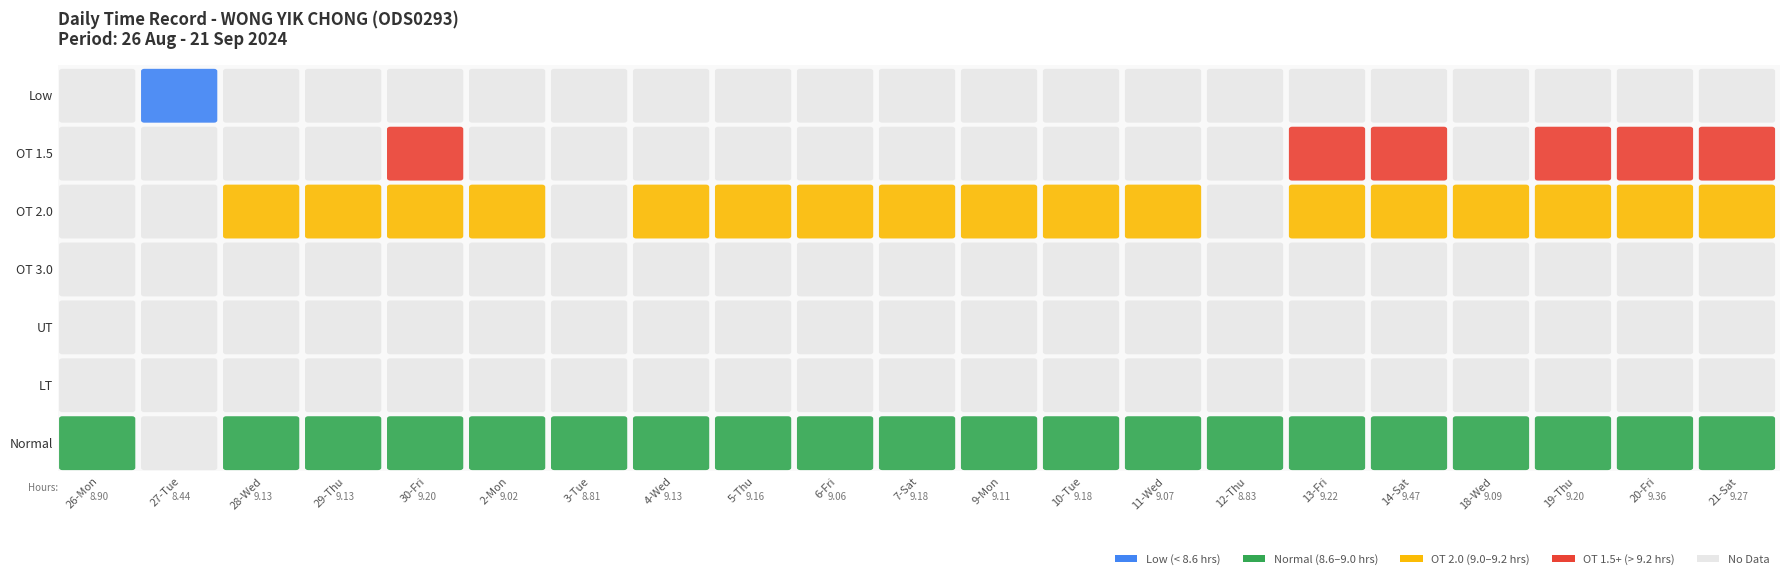

Reading left to right, list all the values displayed in this chart.

26-Mon: 0=8.9	1=0.0	2=0.0	3=0.0	4=0.0	5=0.0	6=0.0
27-Tue: 0=8.4	1=0.0	2=0.0	3=0.0	4=0.0	5=0.0	6=0.0
28-Wed: 0=9.1	1=0.0	2=0.0	3=0.0	4=0.0	5=0.0	6=0.0
29-Thu: 0=9.1	1=0.0	2=0.0	3=0.0	4=0.0	5=0.0	6=0.0
30-Fri: 0=9.2	1=0.0	2=0.0	3=0.0	4=0.0	5=0.0	6=0.0
2-Mon: 0=9.0	1=0.0	2=0.0	3=0.0	4=0.0	5=0.0	6=0.0
3-Tue: 0=8.8	1=0.0	2=0.0	3=0.0	4=0.0	5=0.0	6=0.0
4-Wed: 0=9.1	1=0.0	2=0.0	3=0.0	4=0.0	5=0.0	6=0.0
5-Thu: 0=9.2	1=0.0	2=0.0	3=0.0	4=0.0	5=0.0	6=0.0
6-Fri: 0=9.1	1=0.0	2=0.0	3=0.0	4=0.0	5=0.0	6=0.0
7-Sat: 0=9.2	1=0.0	2=0.0	3=0.0	4=0.0	5=0.0	6=0.0
9-Mon: 0=9.1	1=0.0	2=0.0	3=0.0	4=0.0	5=0.0	6=0.0
10-Tue: 0=9.2	1=0.0	2=0.0	3=0.0	4=0.0	5=0.0	6=0.0
11-Wed: 0=9.1	1=0.0	2=0.0	3=0.0	4=0.0	5=0.0	6=0.0
12-Thu: 0=8.8	1=0.0	2=0.0	3=0.0	4=0.0	5=0.0	6=0.0
13-Fri: 0=9.2	1=0.0	2=0.0	3=0.0	4=0.0	5=0.0	6=0.0
14-Sat: 0=9.5	1=0.0	2=0.0	3=0.0	4=0.0	5=0.0	6=0.0
18-Wed: 0=9.1	1=0.0	2=0.0	3=0.0	4=0.0	5=0.0	6=0.0
19-Thu: 0=9.2	1=0.0	2=0.0	3=0.0	4=0.0	5=0.0	6=0.0
20-Fri: 0=9.4	1=0.0	2=0.0	3=0.0	4=0.0	5=0.0	6=0.0
21-Sat: 0=9.3	1=0.0	2=0.0	3=0.0	4=0.0	5=0.0	6=0.0